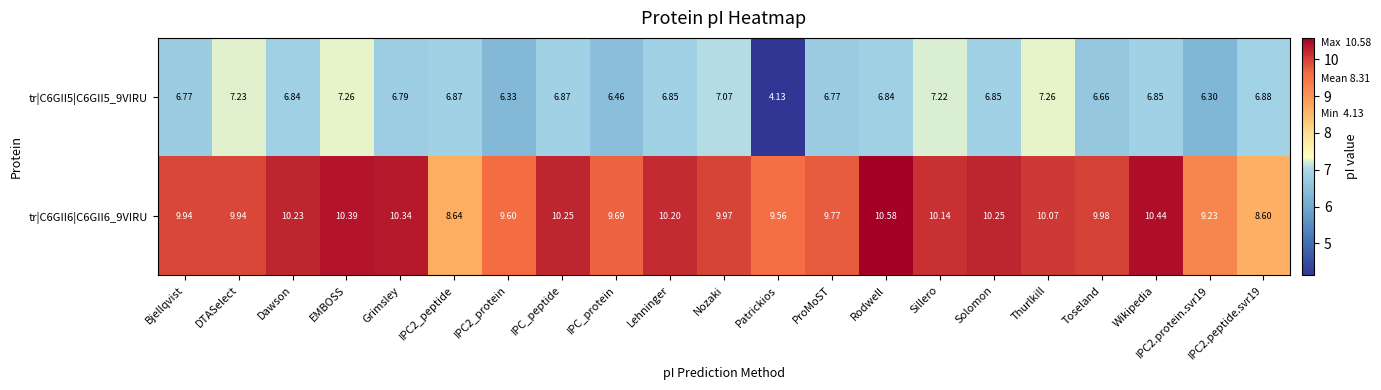

At which category does the chart reach its minimum across all series?

Patrickios